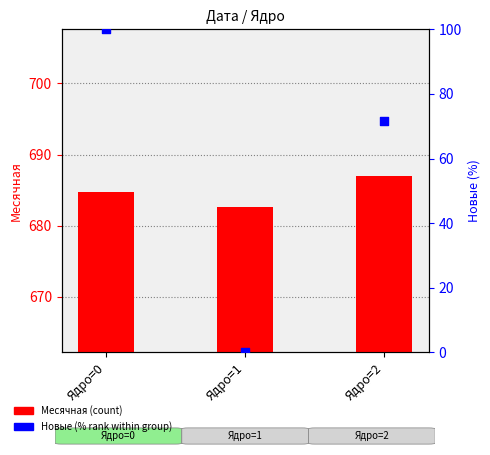

Which series has the largest Y range (max minus min)?

Новые (% rank)